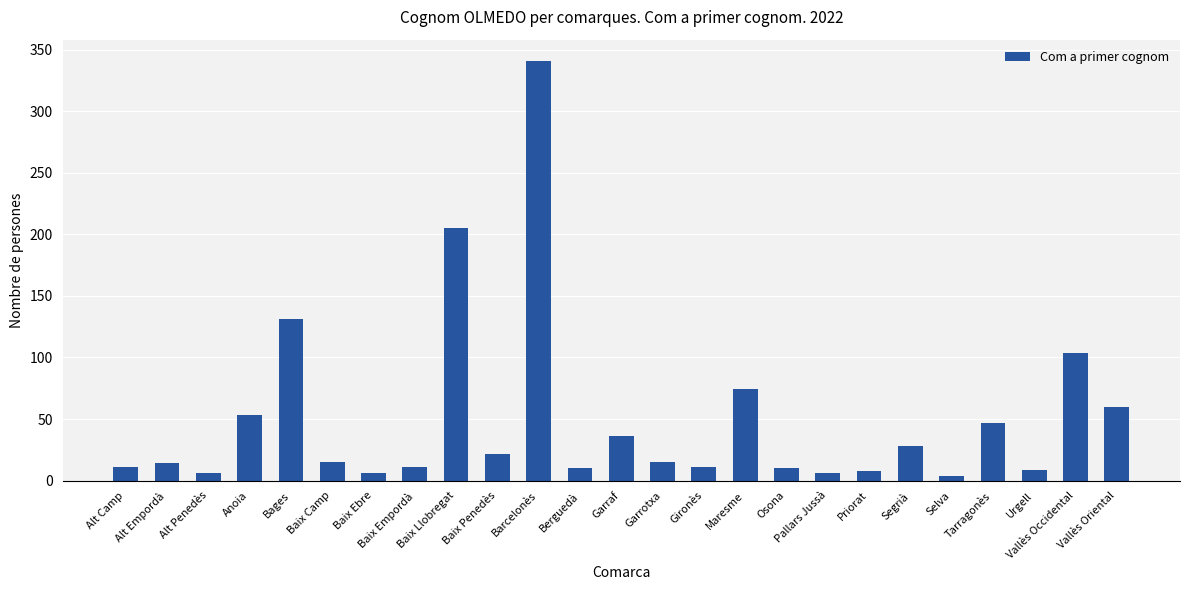

What is the greatest value displayed?

341